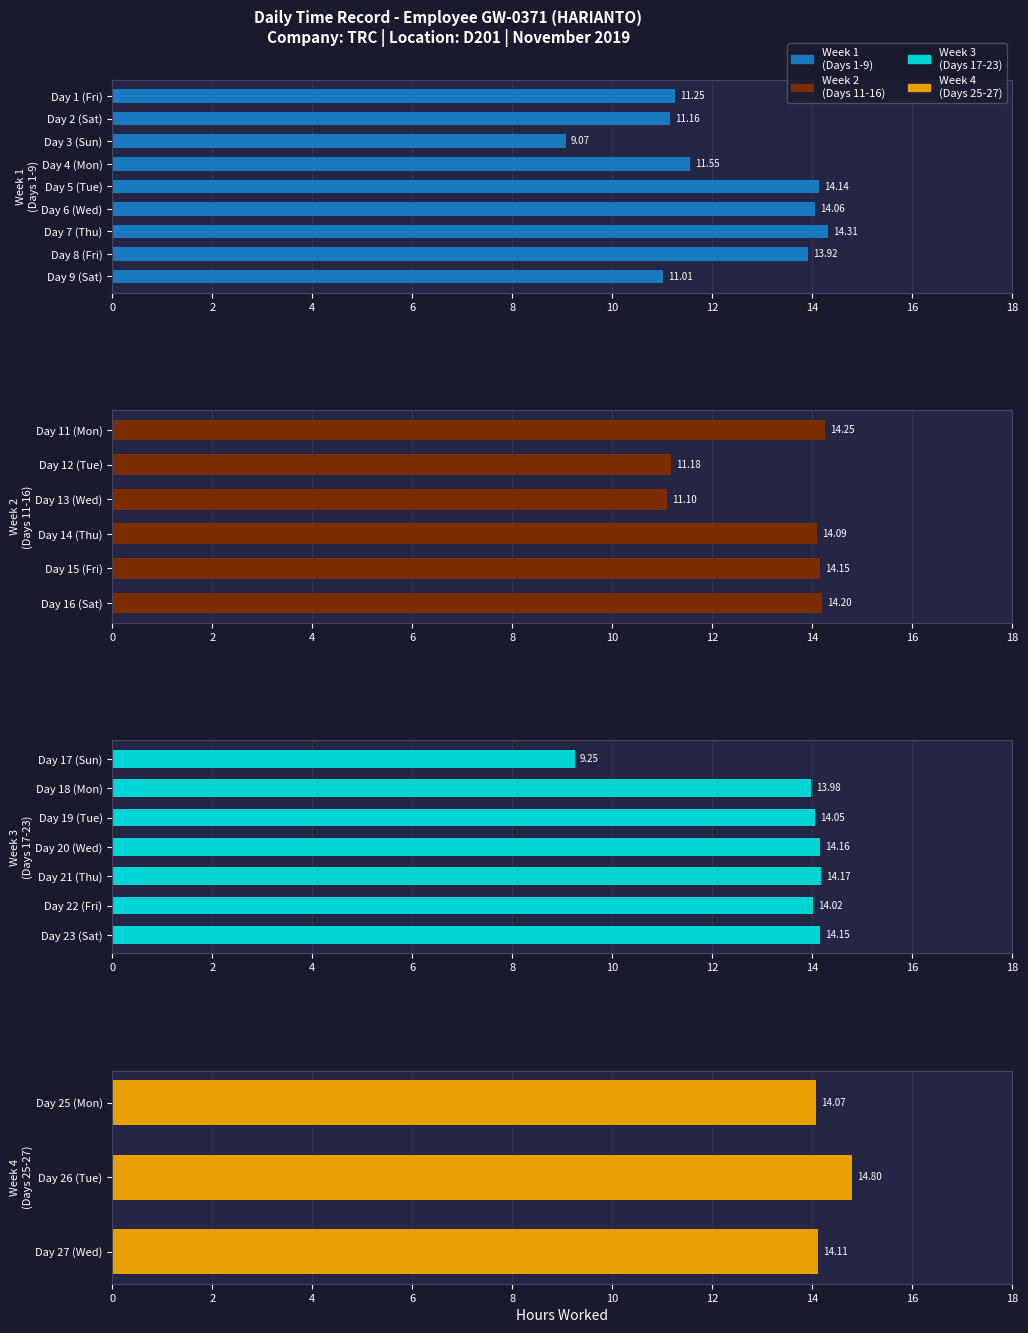

The chart shows a value of 19.9 at Day 27 (Wed). True or false?

False